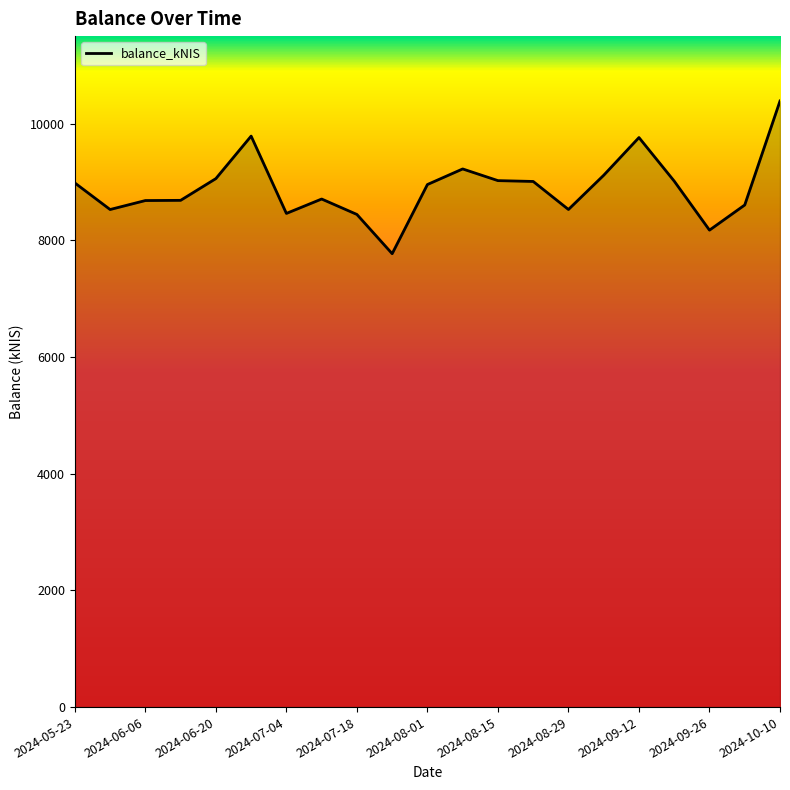

What is the greatest value displayed?

10387.6